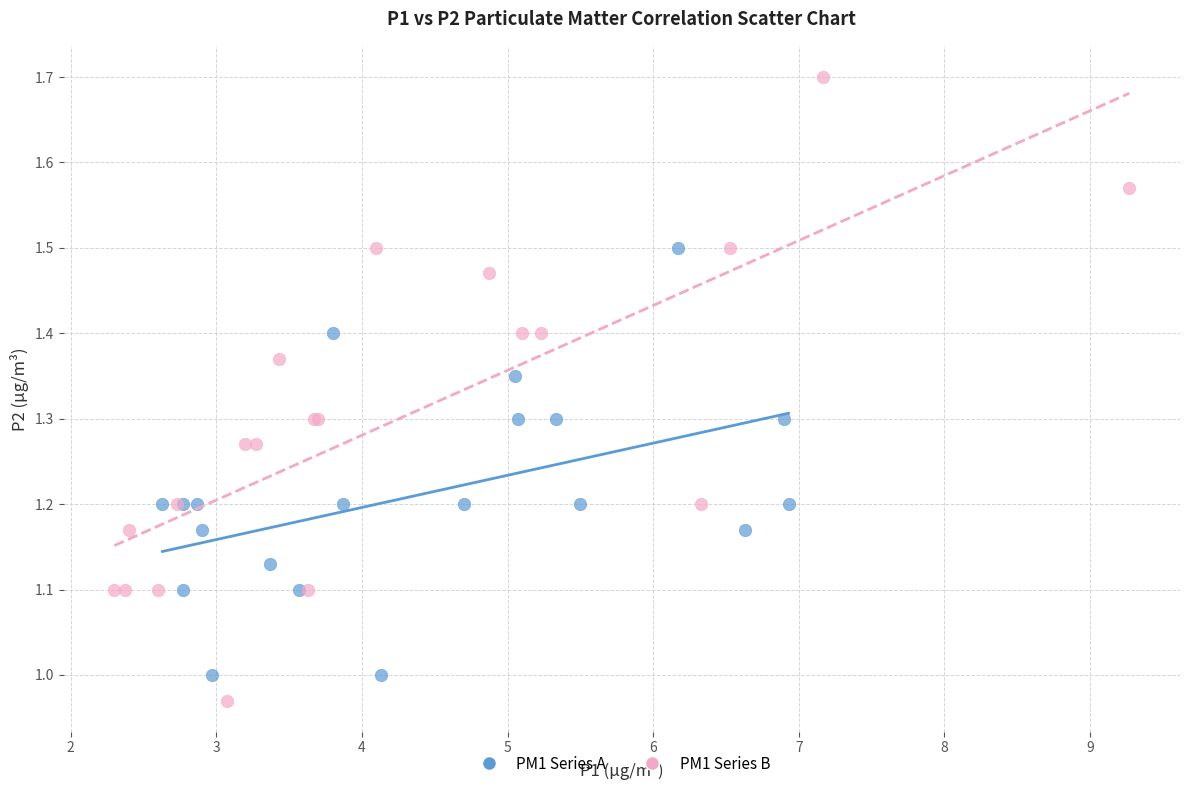

Which series reaches the maximum Y coordinate?

PM1 Series B